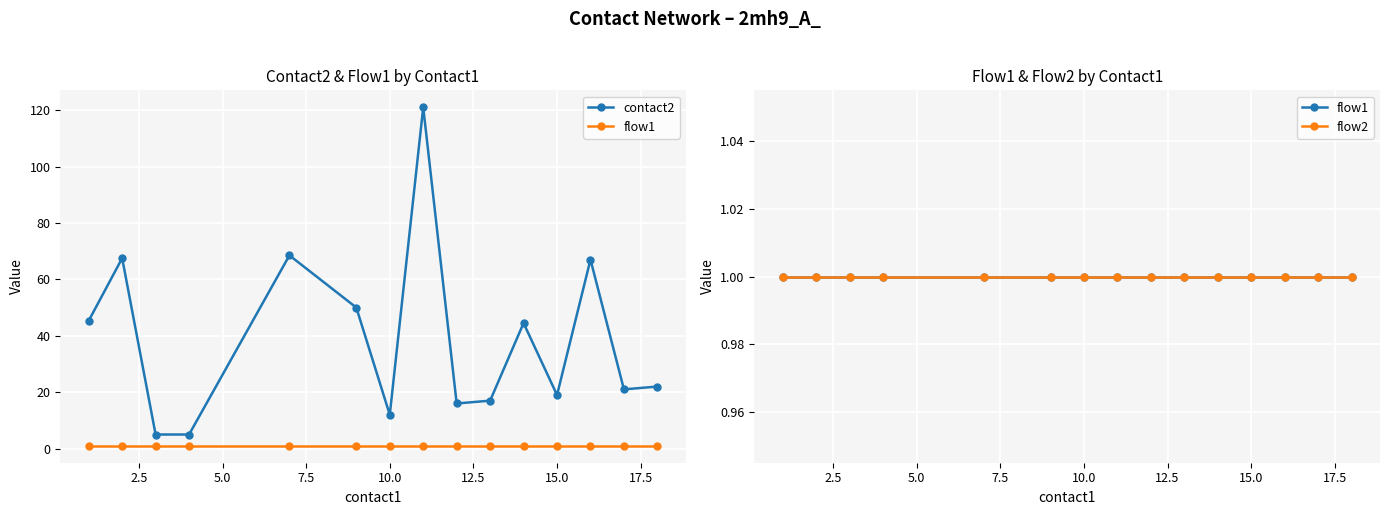

Which series has the largest total across all categories?

contact2